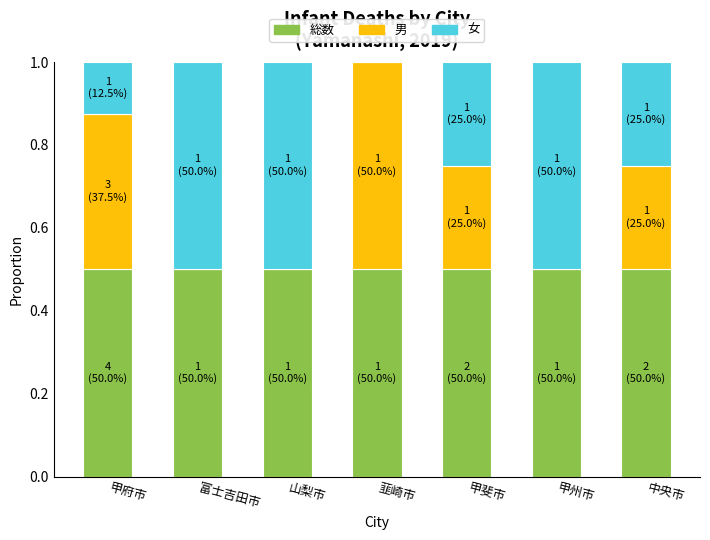

What is the sum of all 総数 values?

3.5